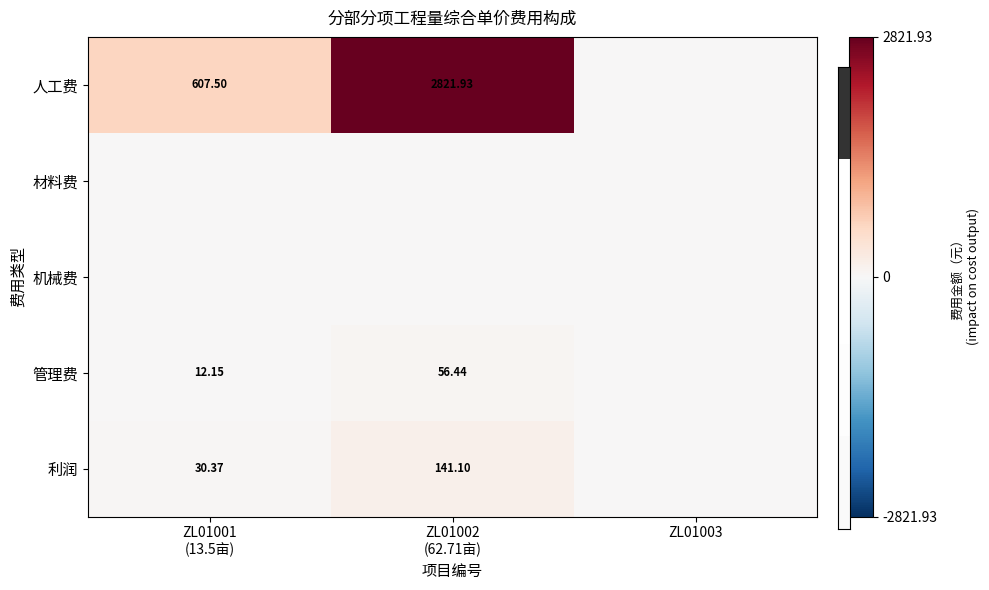

Which has a higher value, ZL01002
(62.71亩) or ZL01001
(13.5亩)?

ZL01002
(62.71亩)